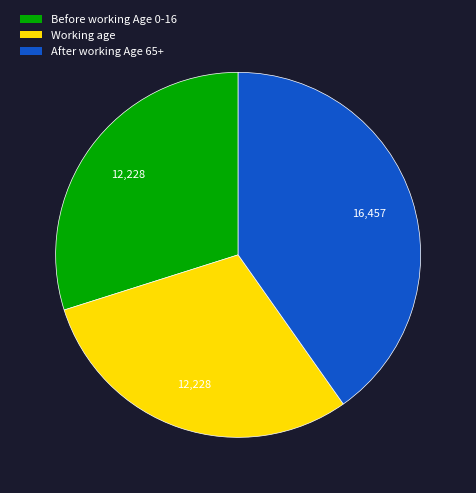

Is there any slice that represents more than half of the pie?

No